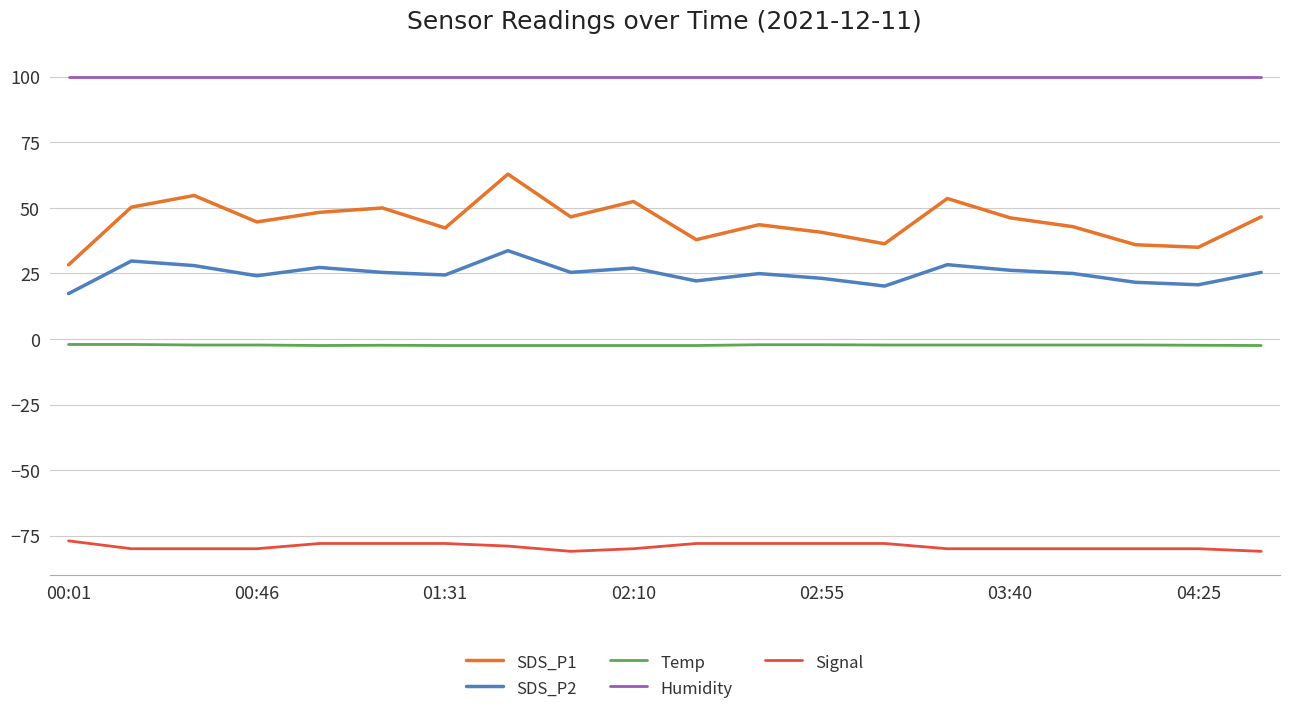

True or false: Temp and SDS_P2 intersect in this chart.

False